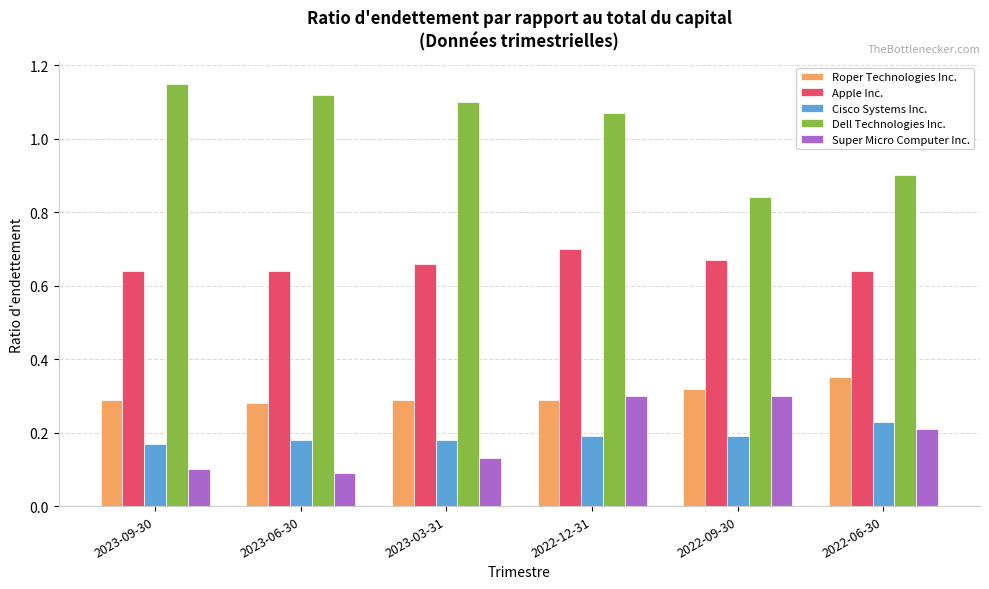

Rank the series by their maximum value, from lowest to highest.

Cisco Systems Inc., Super Micro Computer Inc., Roper Technologies Inc., Apple Inc., Dell Technologies Inc.